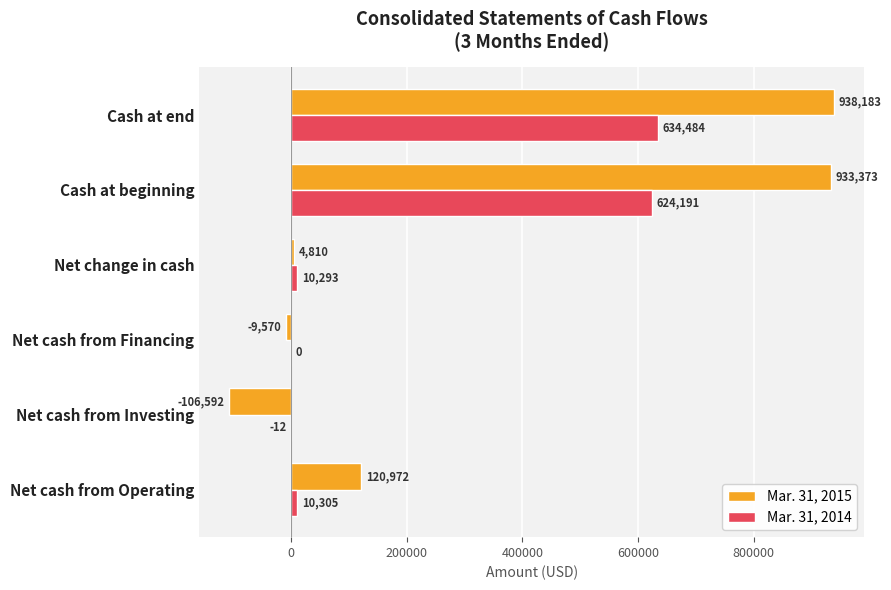

Is the value of Mar. 31, 2015 at Cash at end greater than the value of Mar. 31, 2014 at Net cash from Investing?

Yes